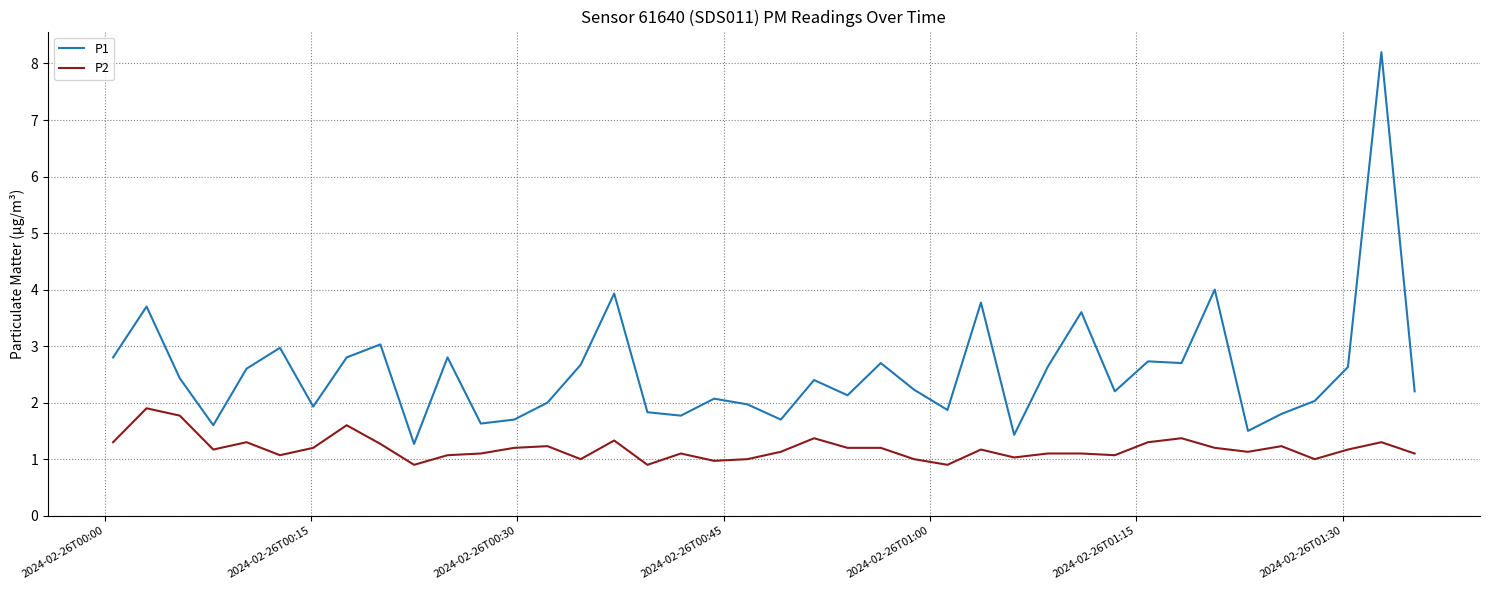

What are all the series names shown in the legend?

P1, P2